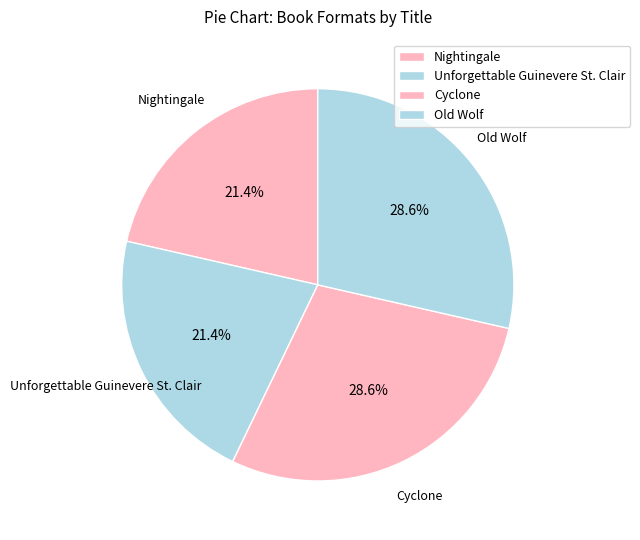

Is there any slice that represents more than half of the pie?

No